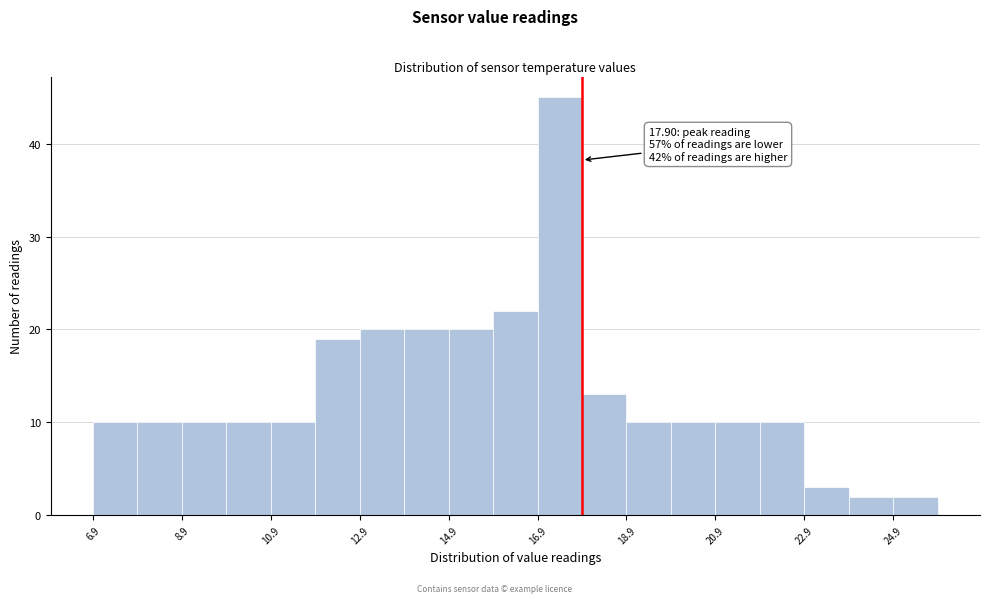

Over which range of the x-axis is the bar tallest?

16.9 to 17.9